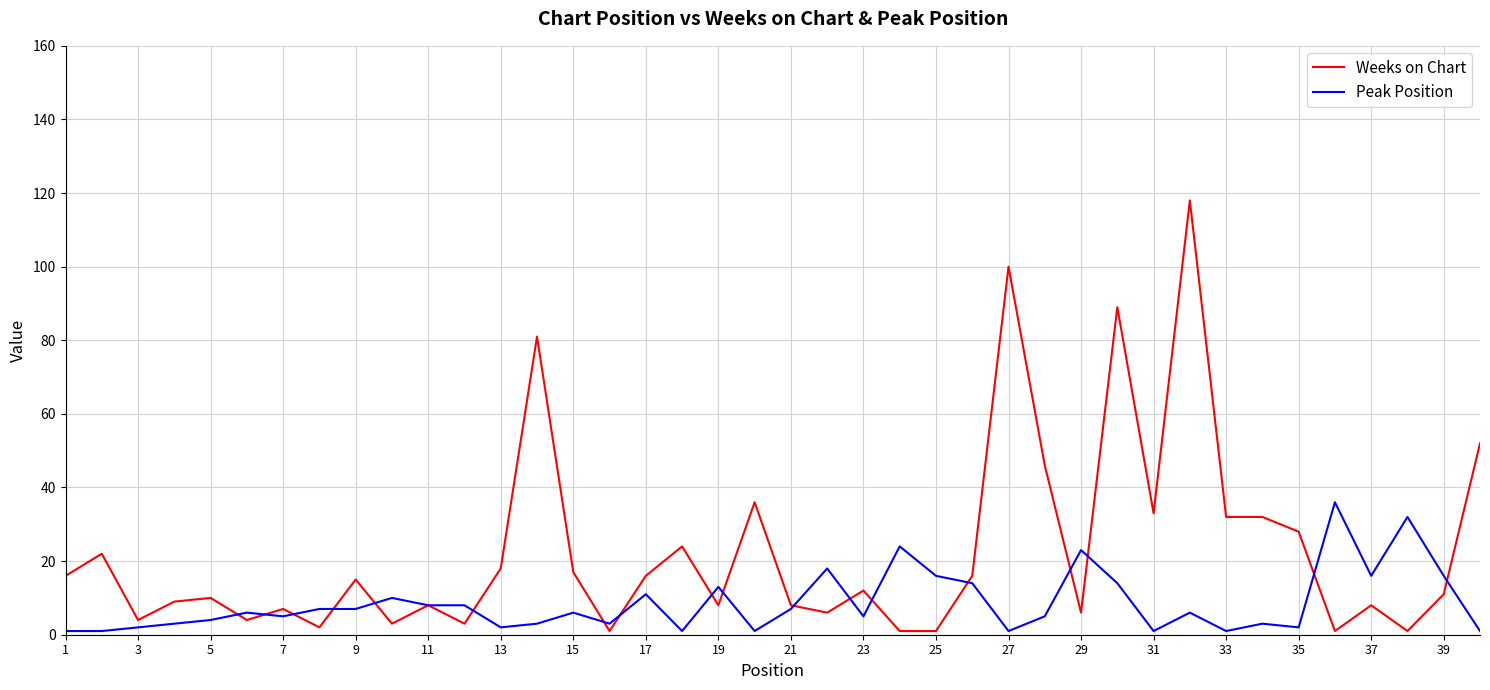

What is the maximum value for Weeks on Chart?

118